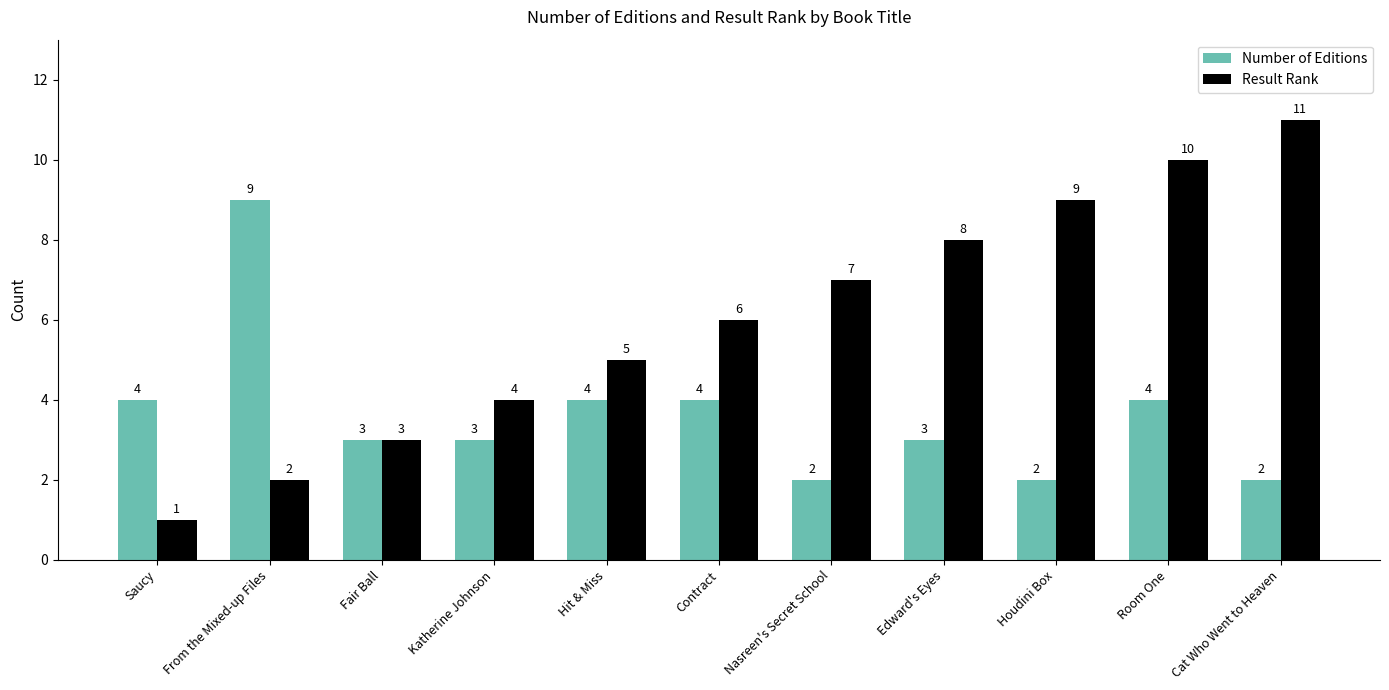

The value of Result Rank at Contract is 6. True or false?

True